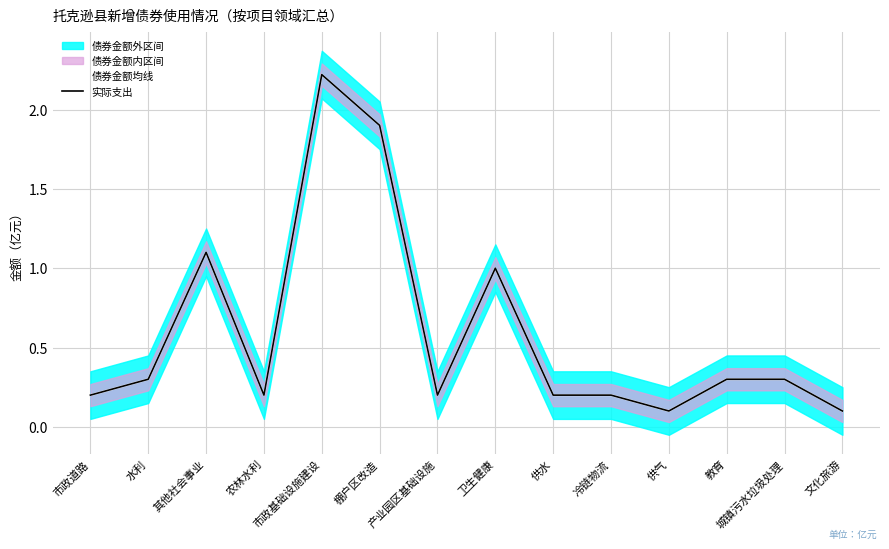

At which label is 实际支出 closest to 1?

卫生健康